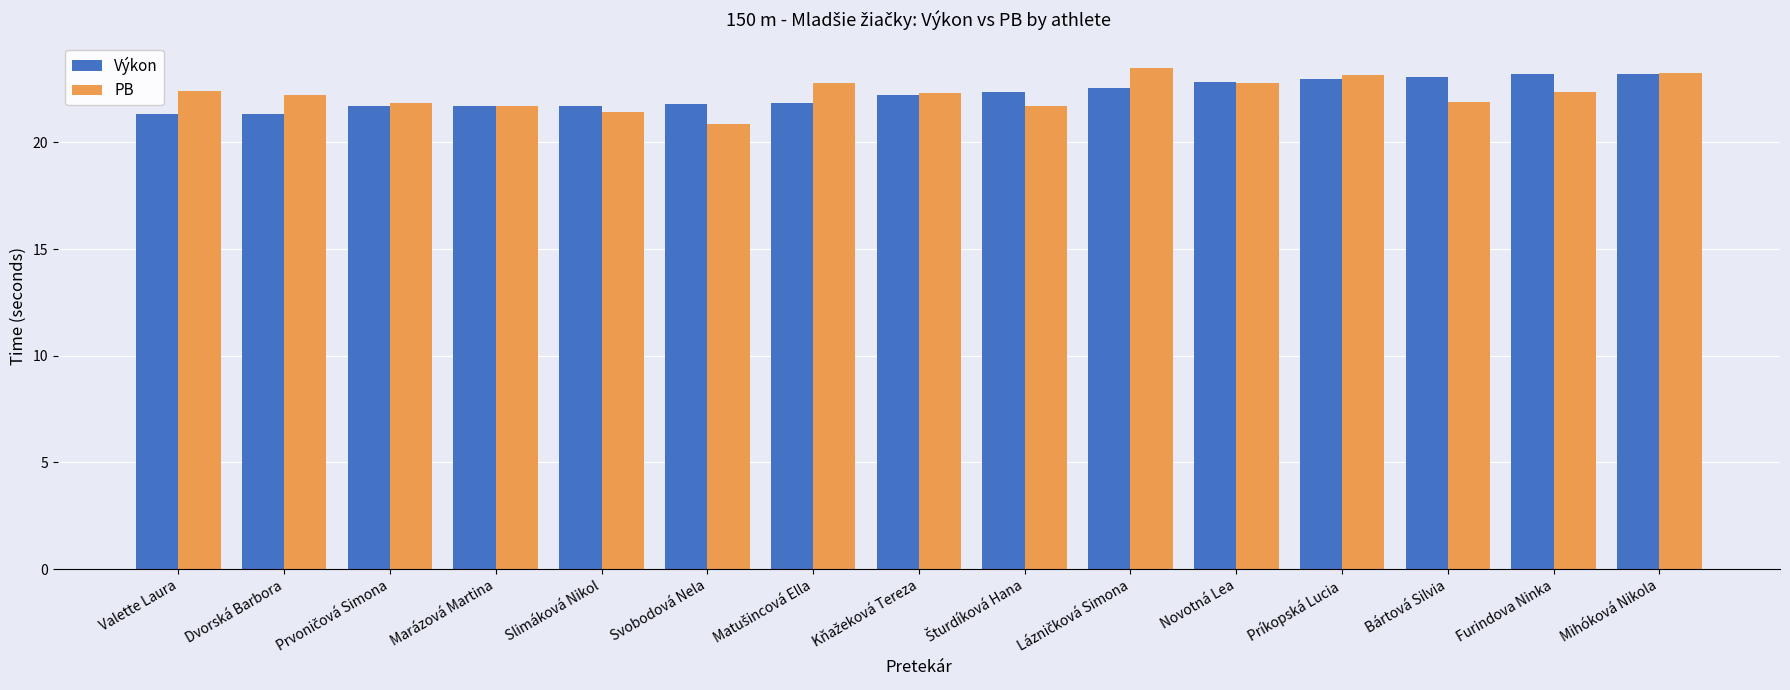

Which category has the lowest value in the PB series?

Svobodová Nela